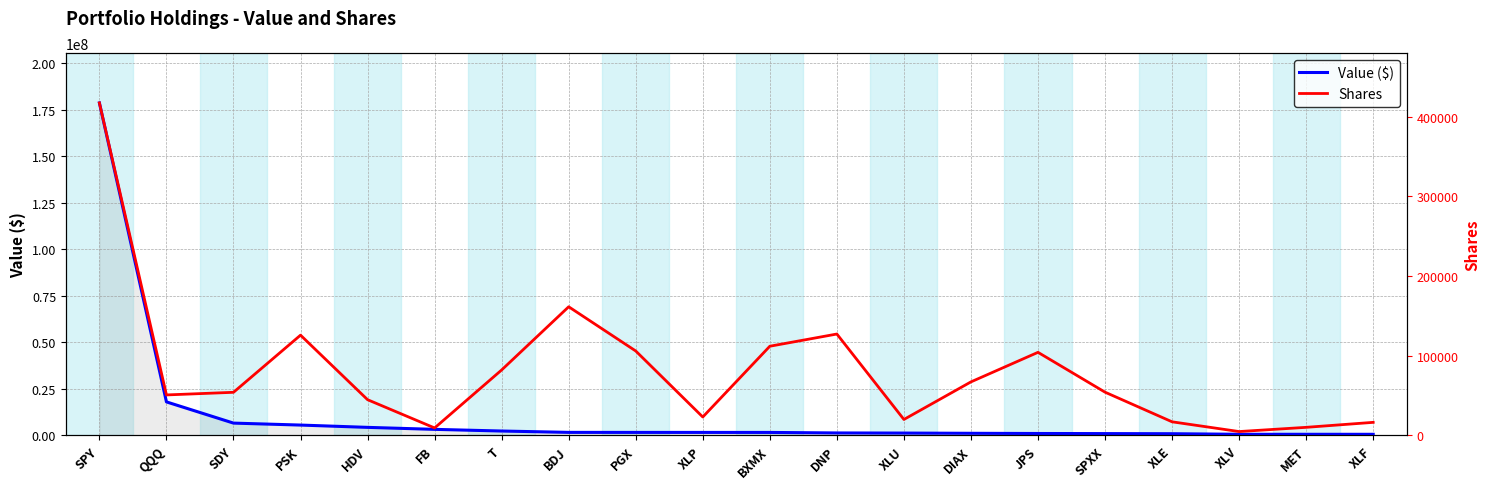

True or false: Value ($) and Shares cross at least once.

False